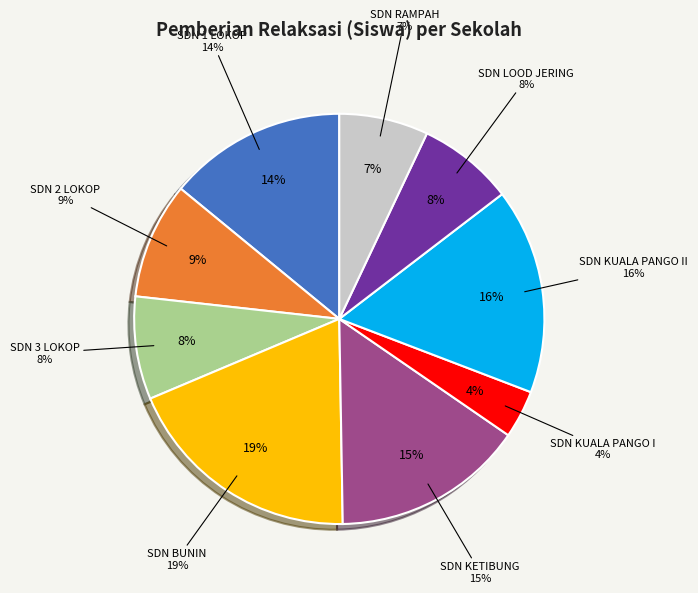

What percentage do SDN LOOD JERING and SDN 1 LOKOP together represent?

21.6%